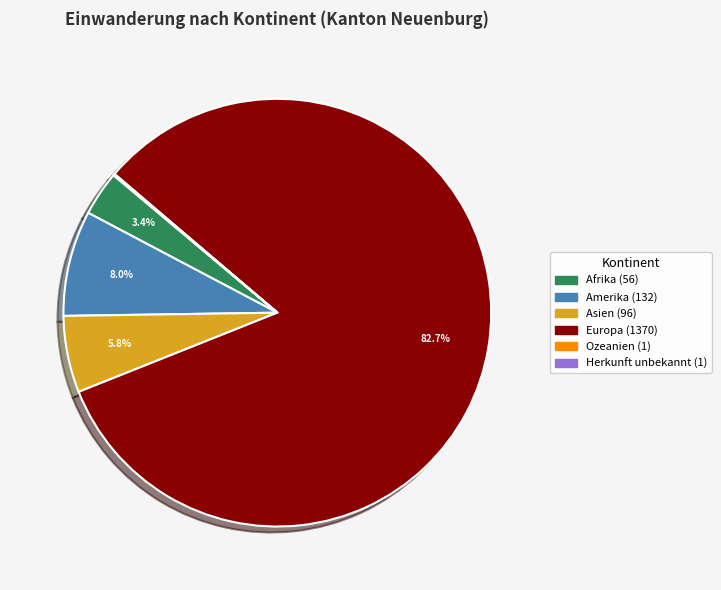

What percentage is the Amerika slice, to the nearest percent?

8%